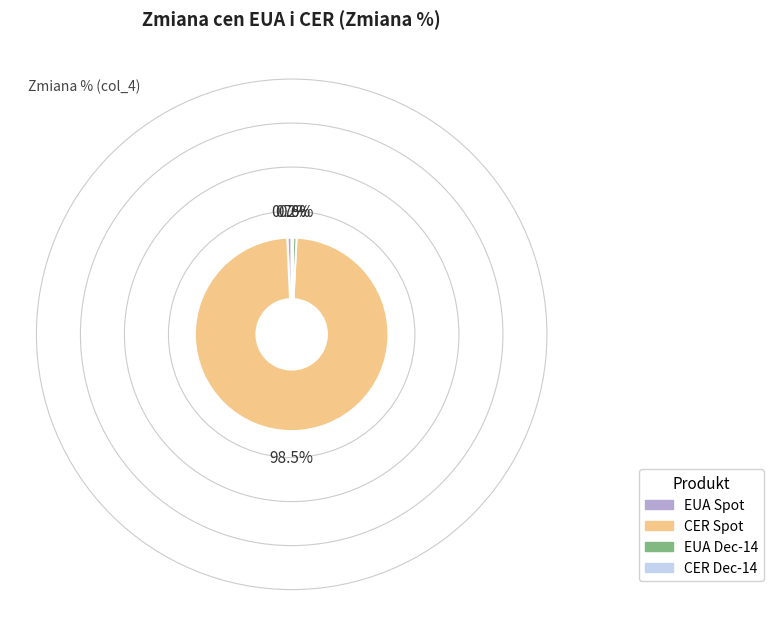

To the nearest percent, what is the difference between the largest and smallest slice percentages?

98%